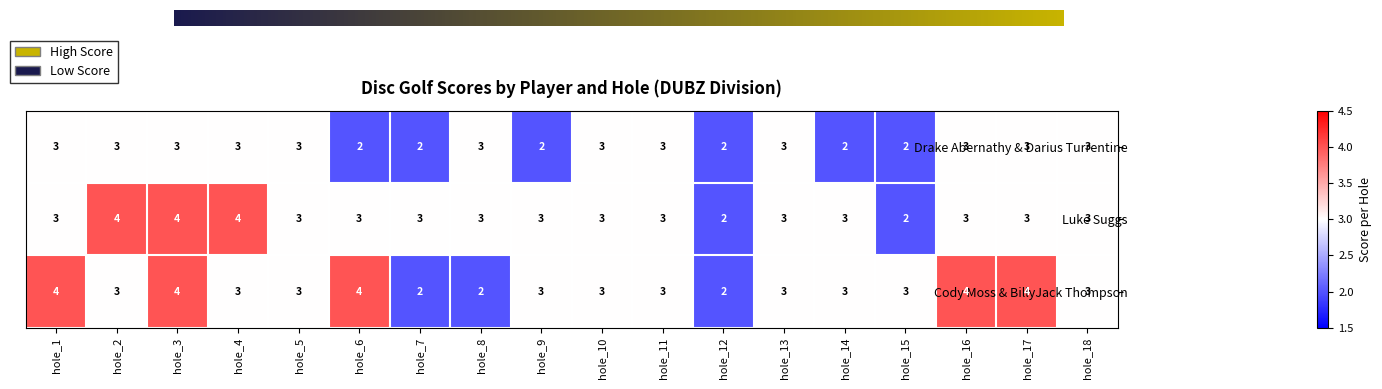

Count the number of data series in this chart.

3